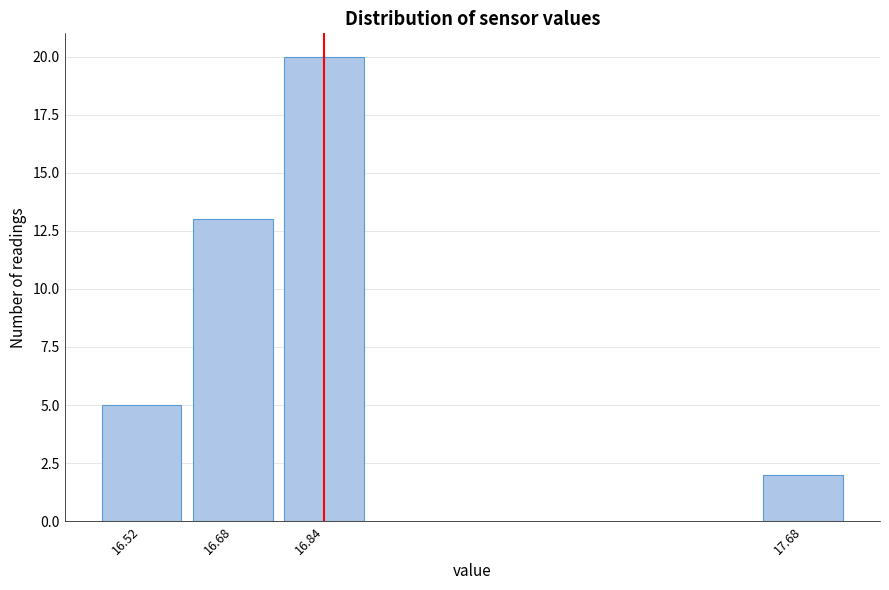

Reading left to right, transcribe all the data shown in this chart.

16.52=5	16.68=13	16.84=20	17.68=2